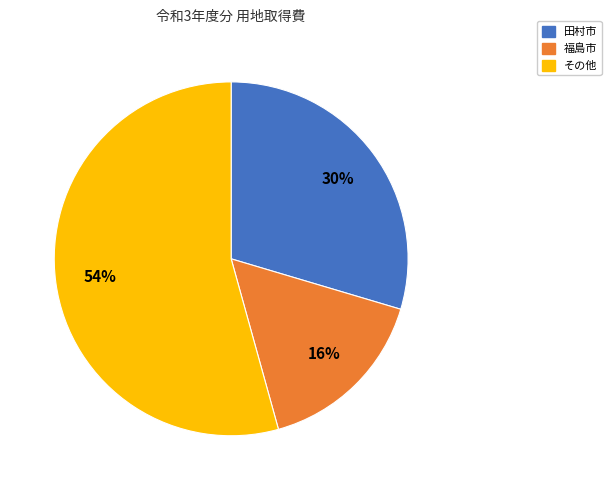

Does any single category account for the majority?

Yes